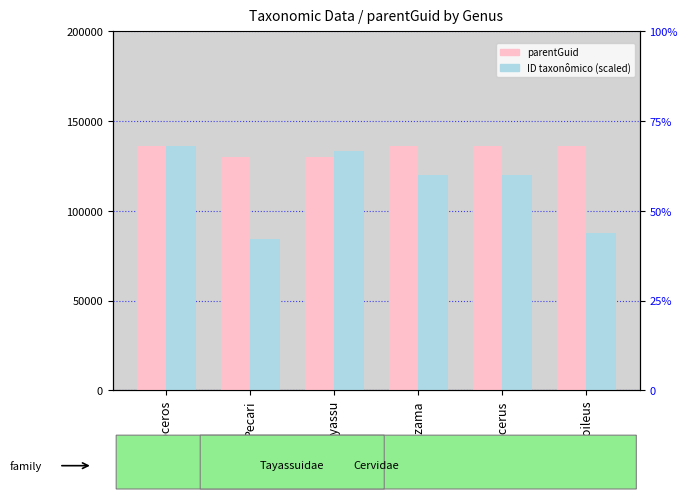

Which series changed the most between Pecari and Mazama?

ID taxonômico (scaled)